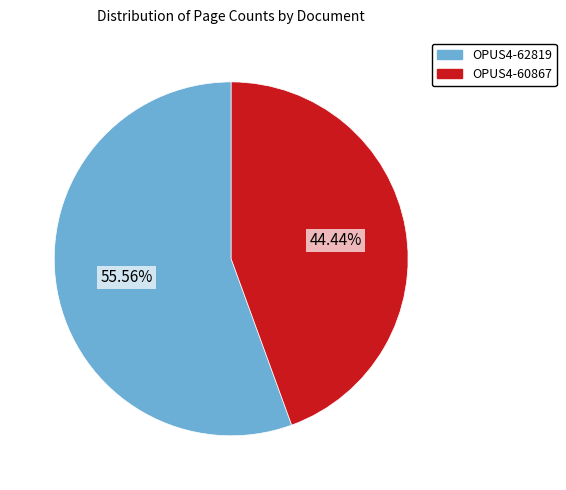

How much of the chart is everything except OPUS4-62819?

44.4%